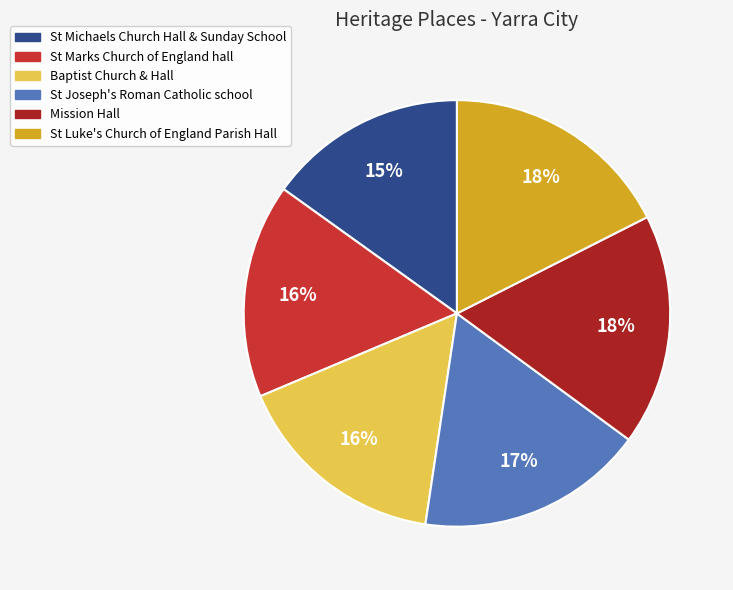

To the nearest percent, what is the difference between the St Joseph's Roman Catholic school and St Michaels Church Hall & Sunday School slice percentages?

2%